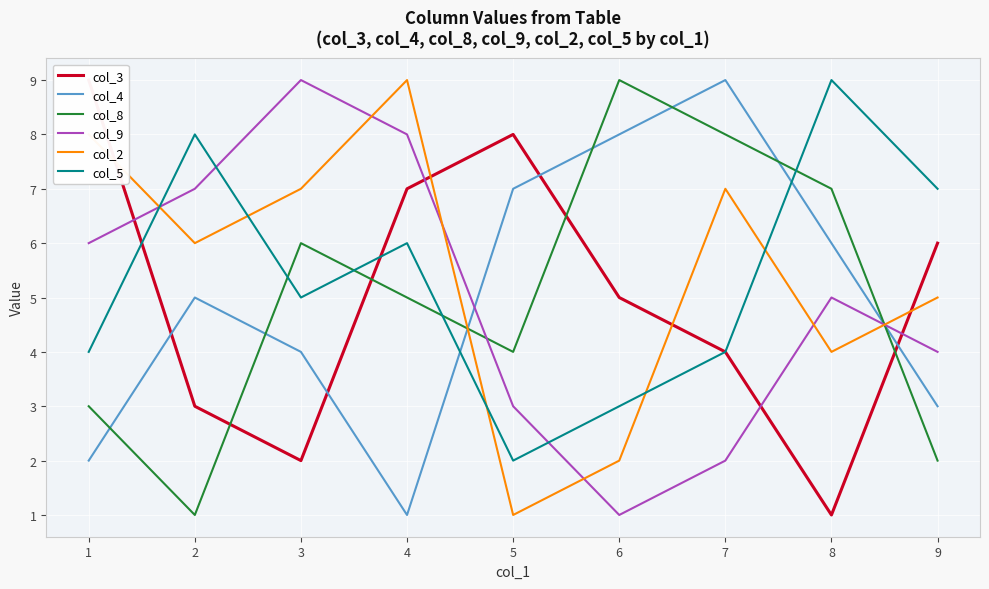

How many data points in col_4 are above 5?

4